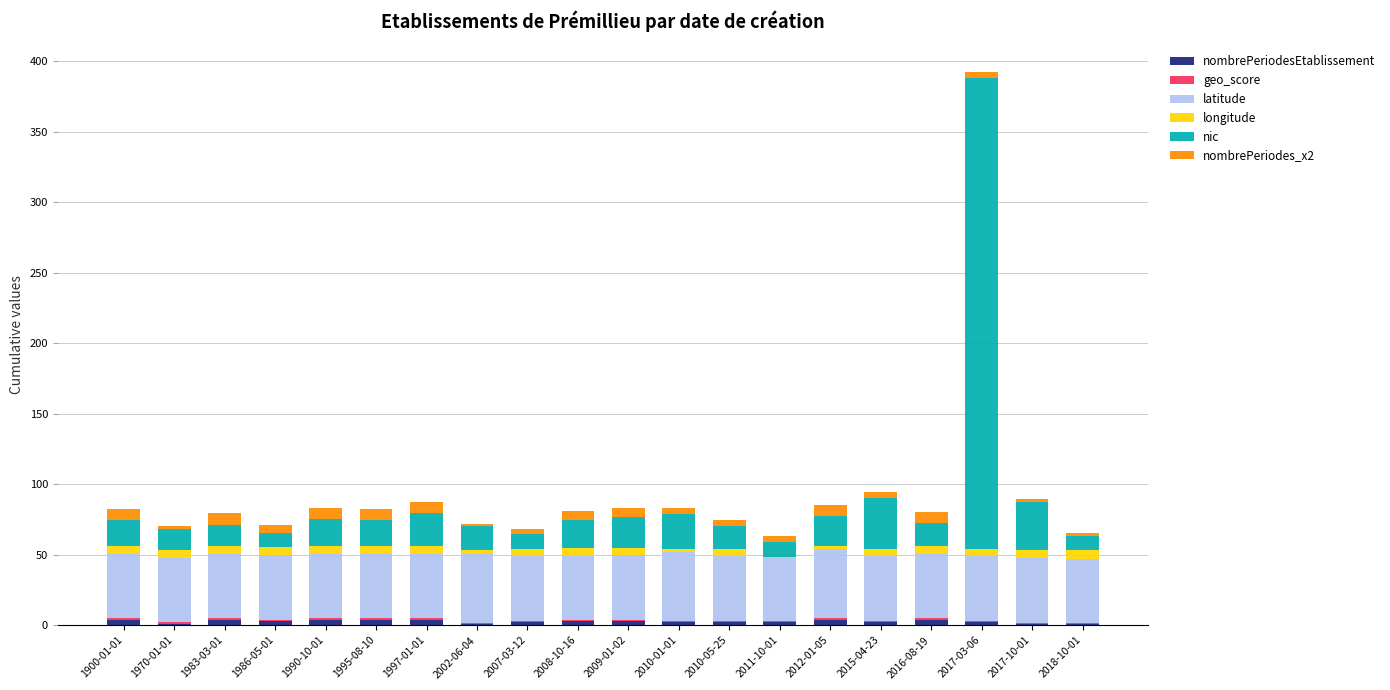

How many data points in longitude are above 5?

16